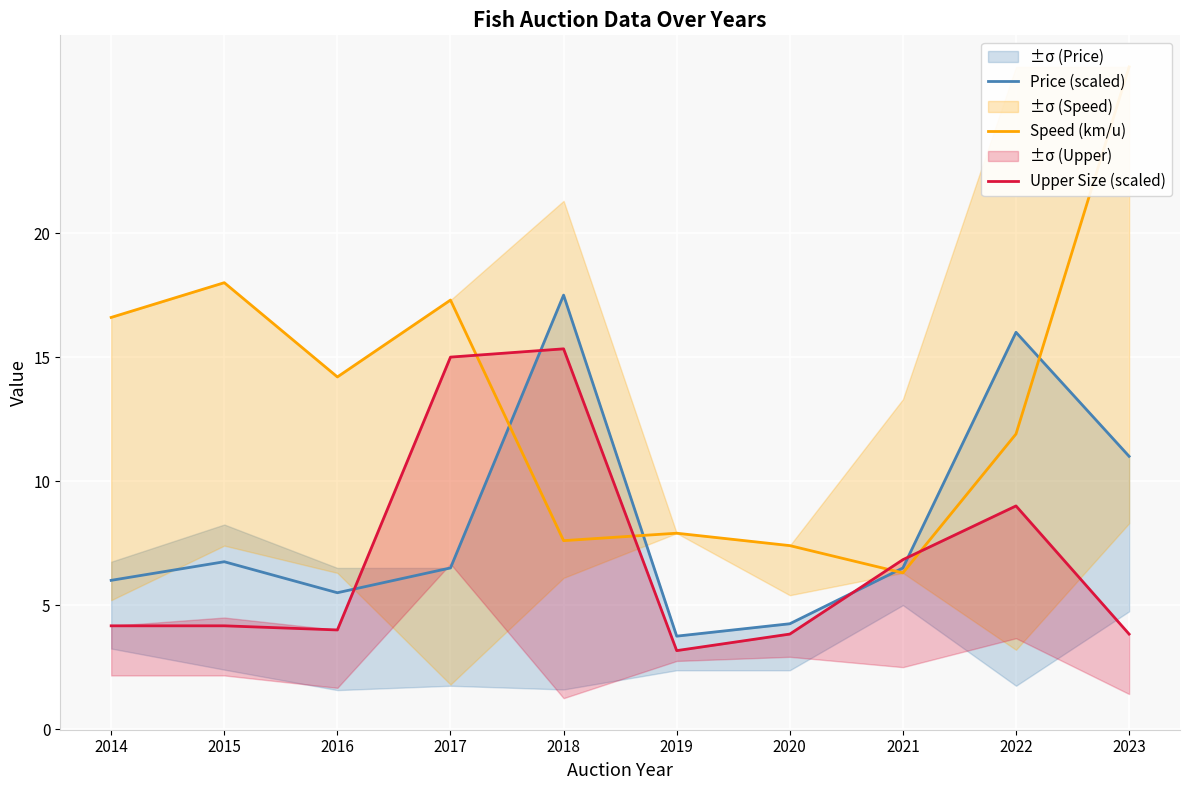

Which label corresponds to the largest value in the chart?

2023